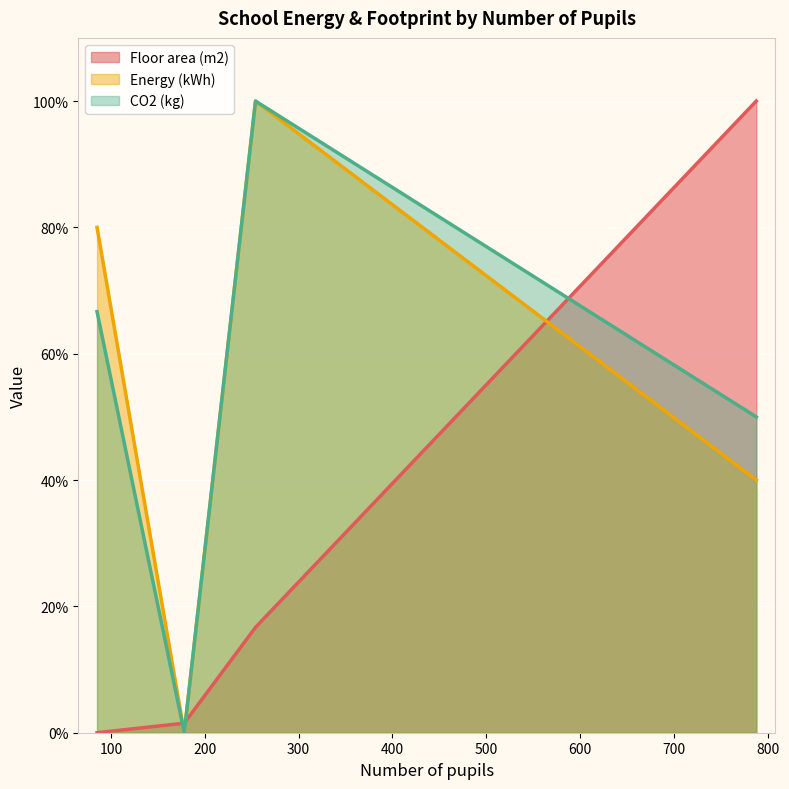

What is the greatest value displayed?

100.0